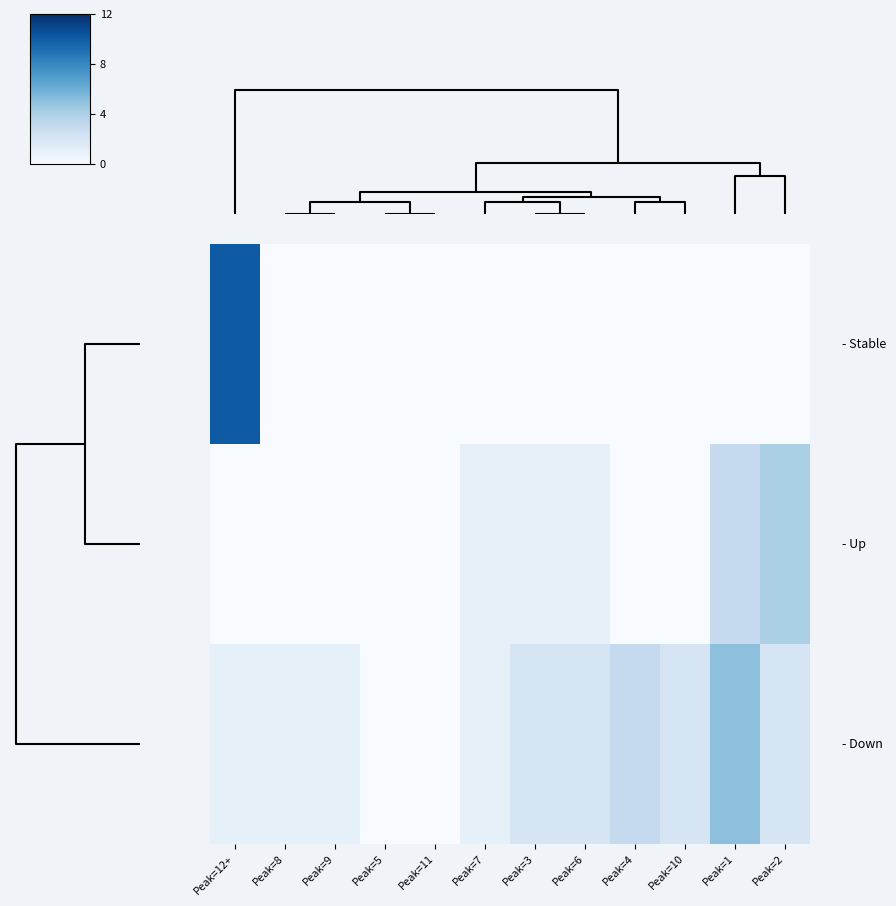

How many data points does each series have?

12